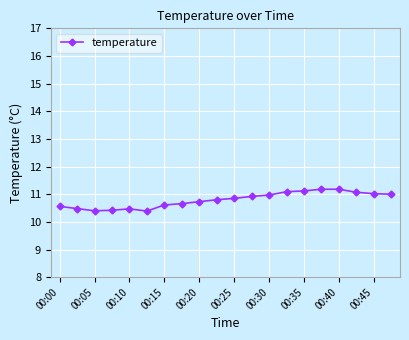

What is the average value?

10.8